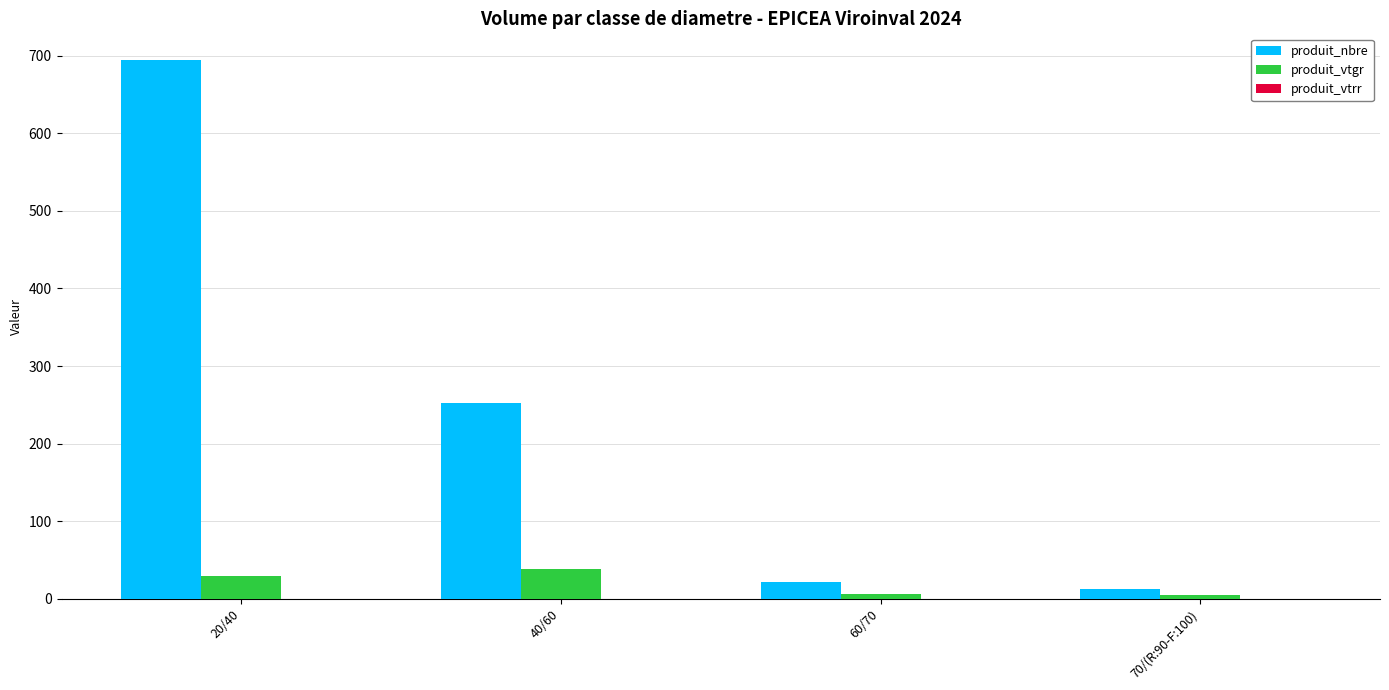

What is the total value across all series at 20/40?

723.4